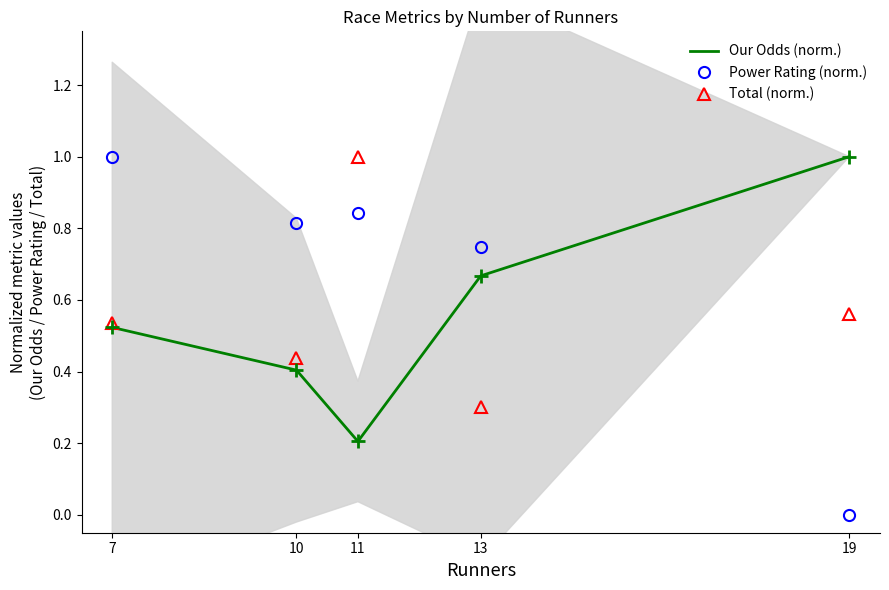

Where is the first local minimum for Total (norm.)?

10